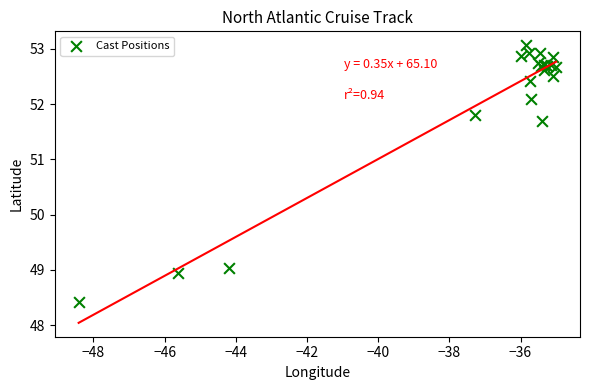

What Y value in the scatter plot is closest to 50?

49.0